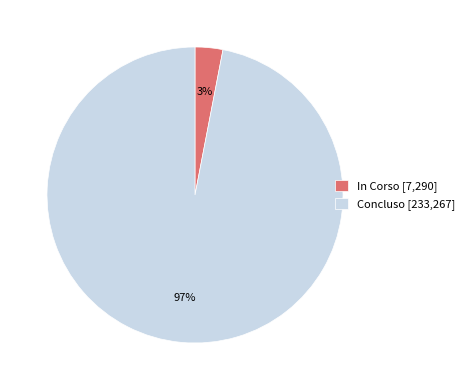

Which has a higher value, Concluso [233,267] or In Corso [7,290]?

Concluso [233,267]